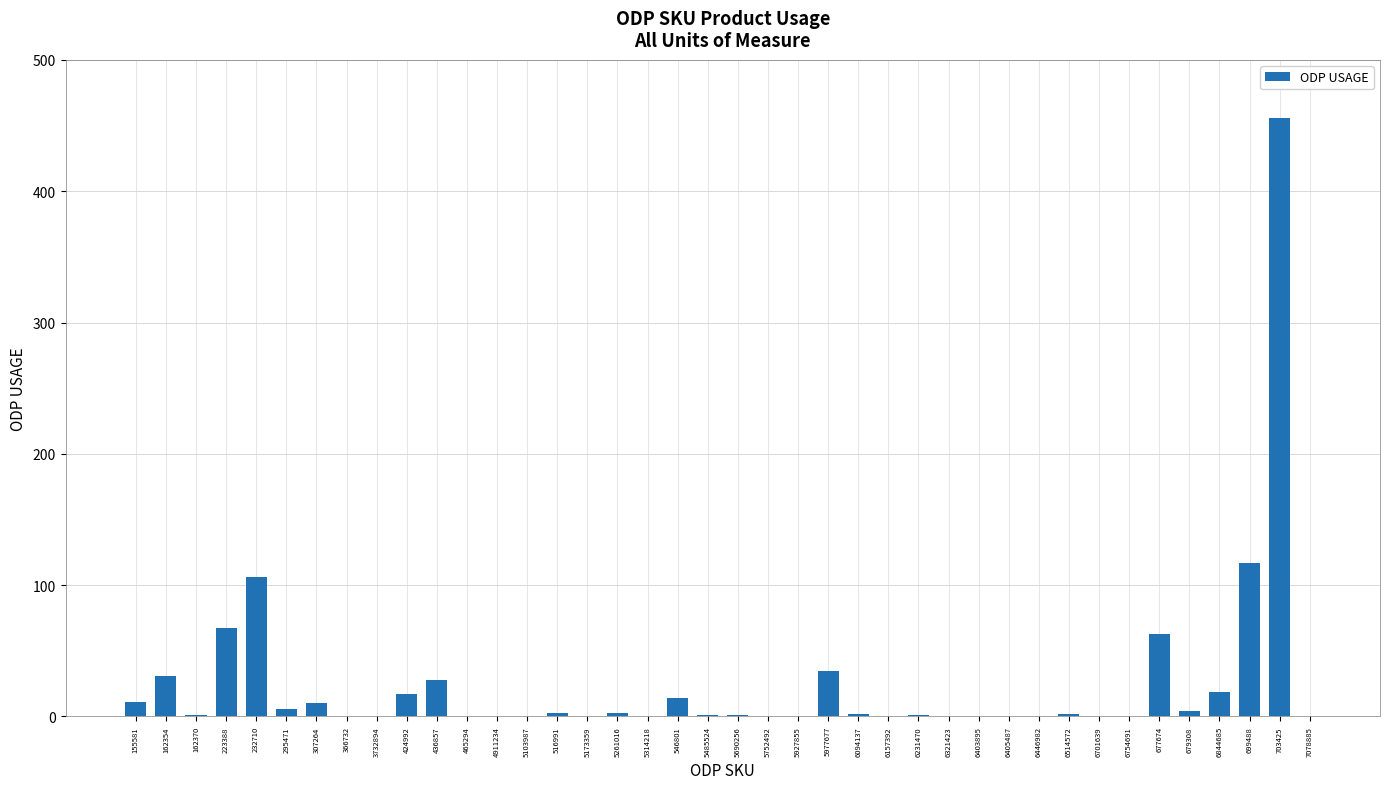

Is it true that the value at 5977677 is 61?

False